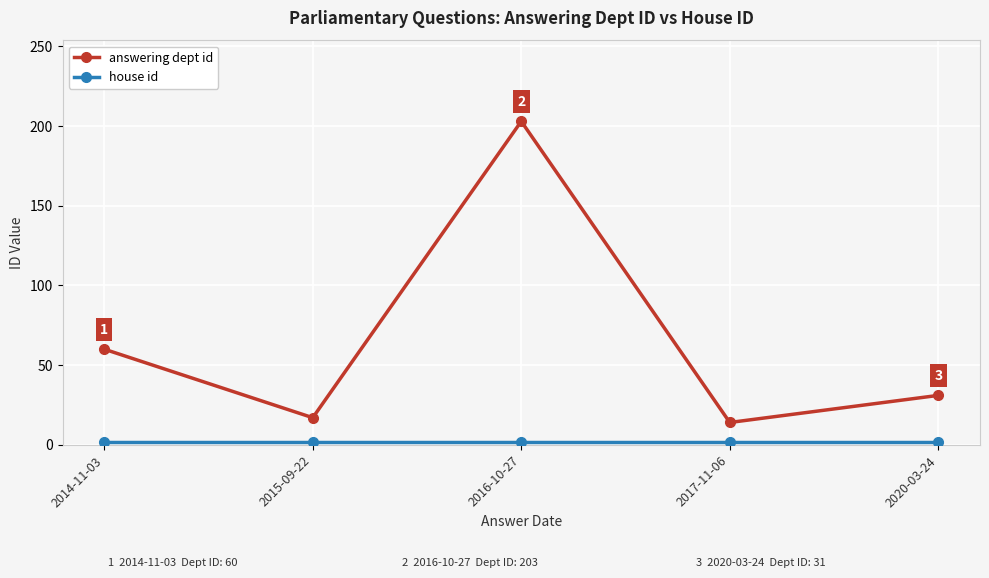

True or false: answering dept id has more than 2 points higher than both neighbors.

False